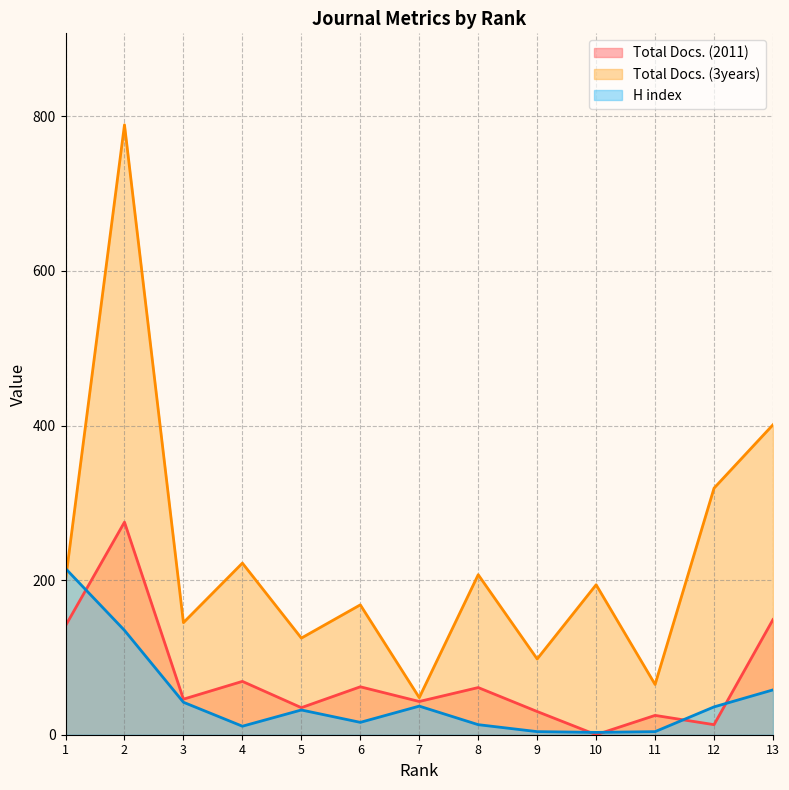

Where is the first local maximum for Total Docs. (2011)?

2